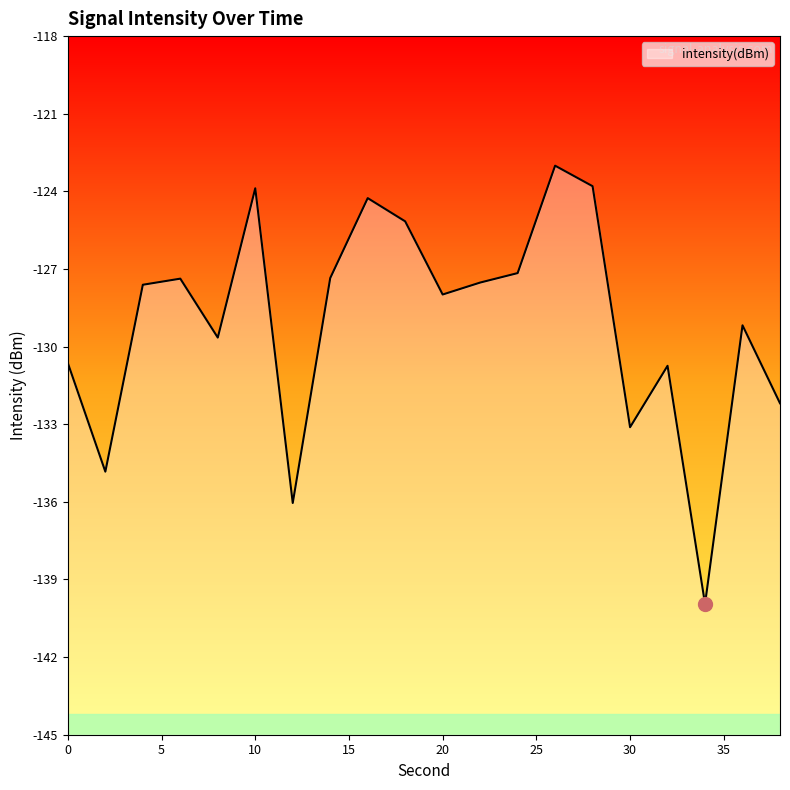

How many values exceed -127?

5